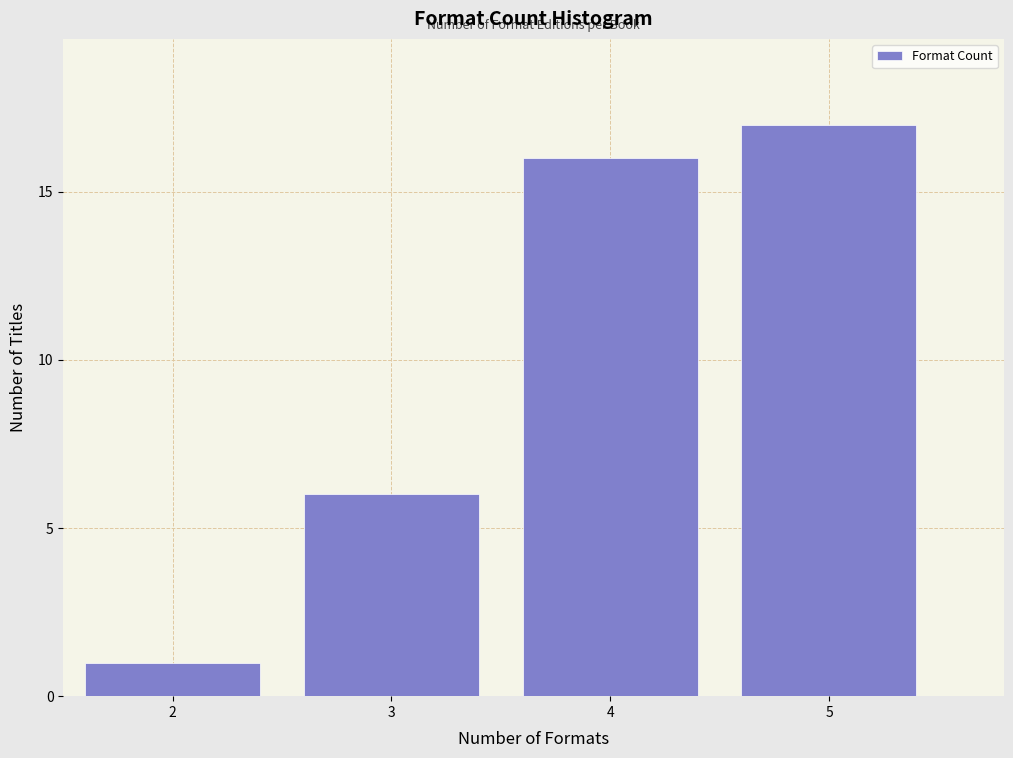

Reading left to right, list every bar in this chart as the range it spans on the x-axis followed by its height. The values are not printed on the chart, so give them approximately, as read against the axis.

1.5 to 2.5: 1
2.5 to 3.5: 6
3.5 to 4.5: 16
4.5 to 5.5: 17